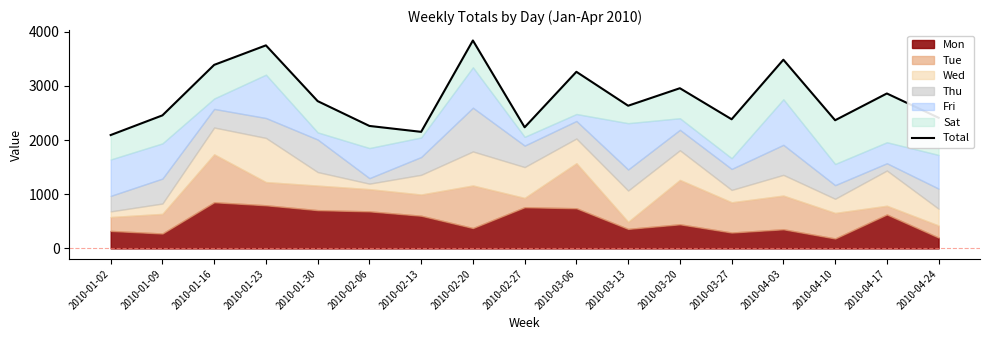

Reading left to right, transcribe all the data shown in this chart.

2093	2456	3388	3748	2719	2261	2152	3838	2236	3260	2634	2957	2384	3483	2366	2860	2412